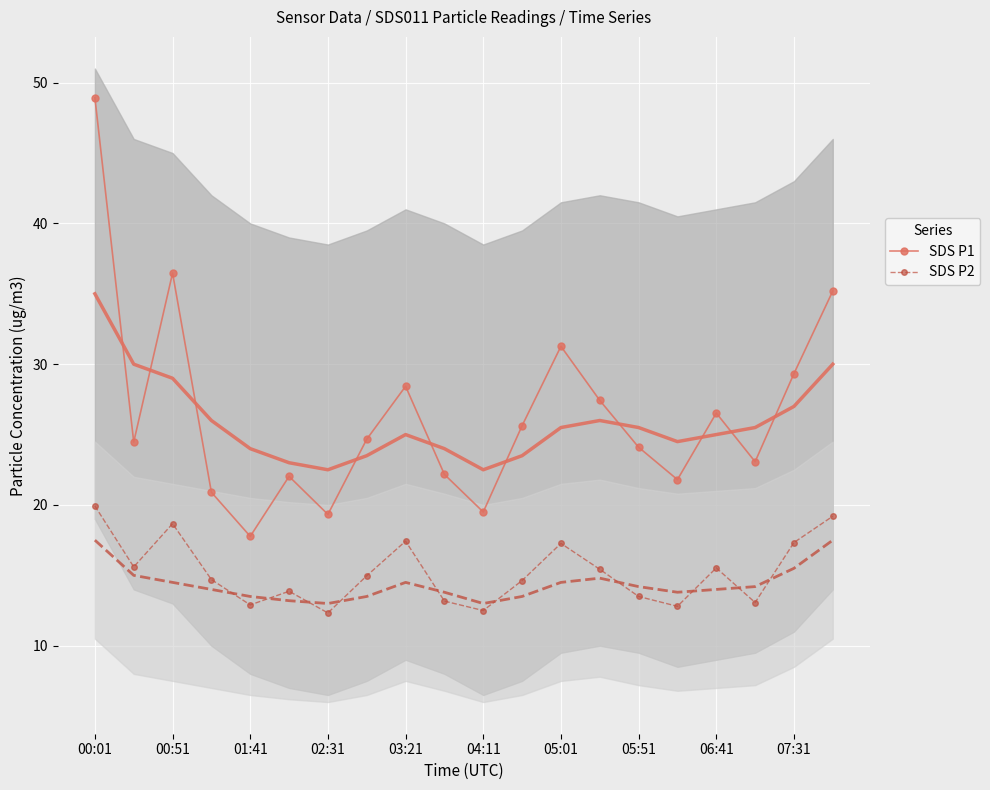

Which series has the widest spread of values?

SDS P1